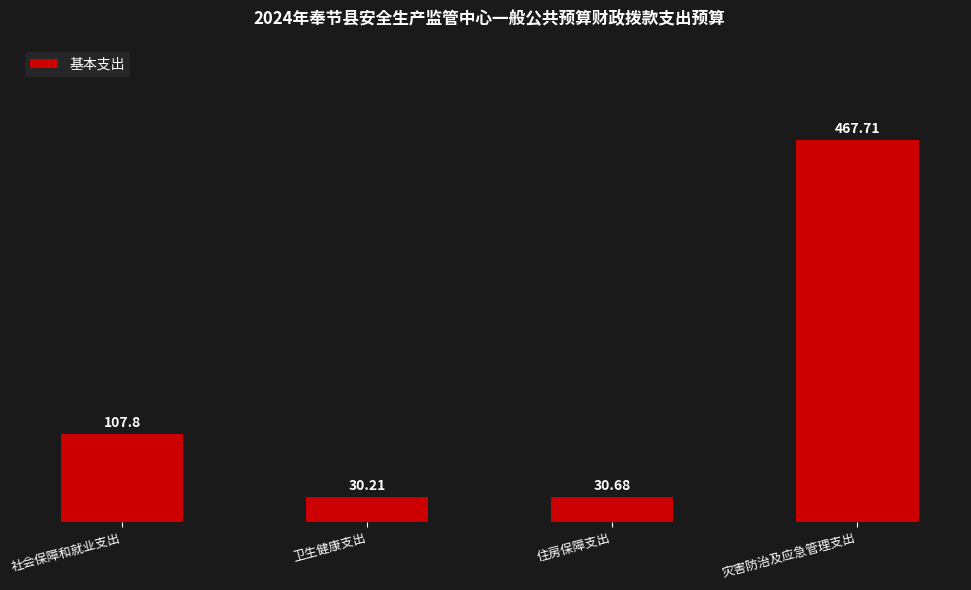

Between 卫生健康支出 and 社会保障和就业支出, which is larger?

社会保障和就业支出